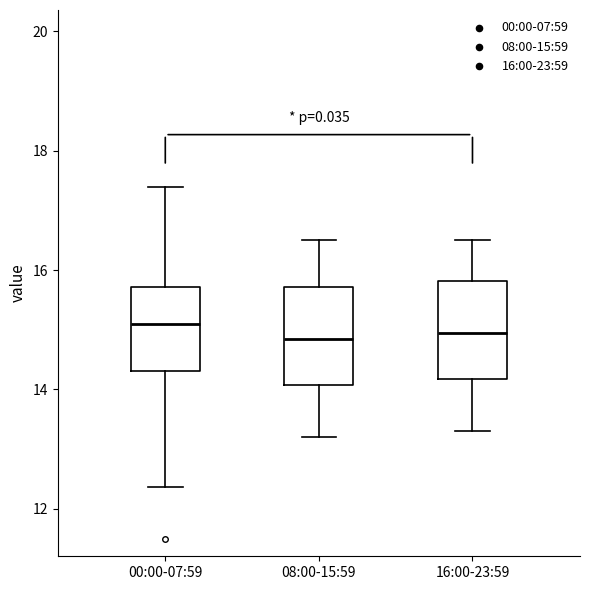

Reading left to right, read every box against the y-axis: the position of its median line, the range the box covers, and the ends of its whiskers. The values are not printed on the chart, so give them approximately, as read against the axis.

00:00-07:59: median 15.2, box 14.4 to 15.8, whiskers 12.4 to 17.4
08:00-15:59: median 14.8, box 14.0 to 15.8, whiskers 13.2 to 16.6
16:00-23:59: median 15.0, box 14.2 to 15.8, whiskers 13.4 to 16.6